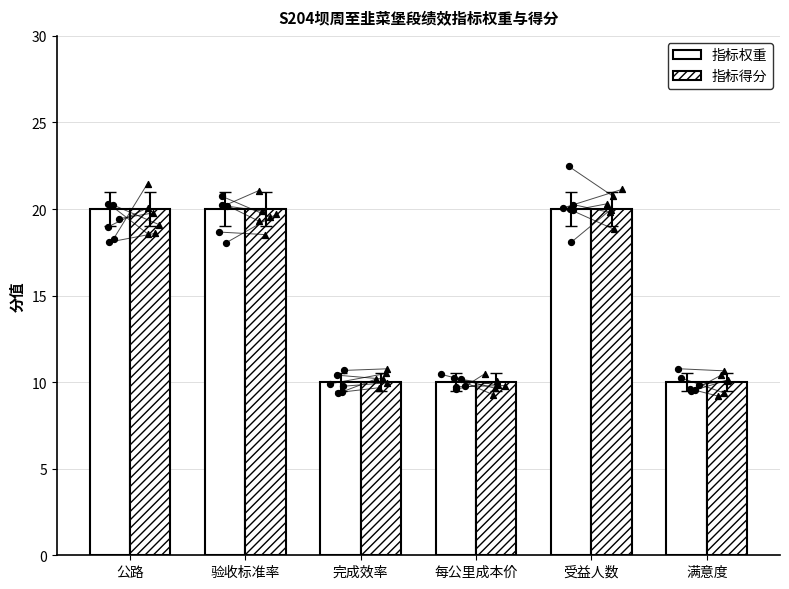

Which series has the largest Y range (max minus min)?

指标权重